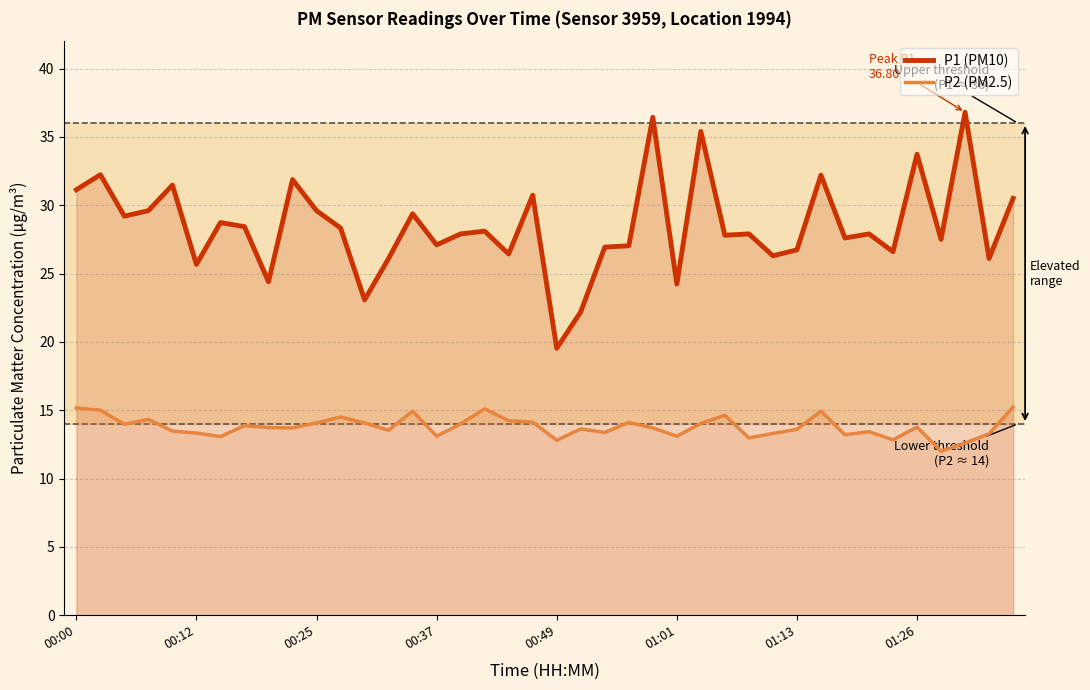

How many interior local valleys does the P2 (PM2.5) series have?

12